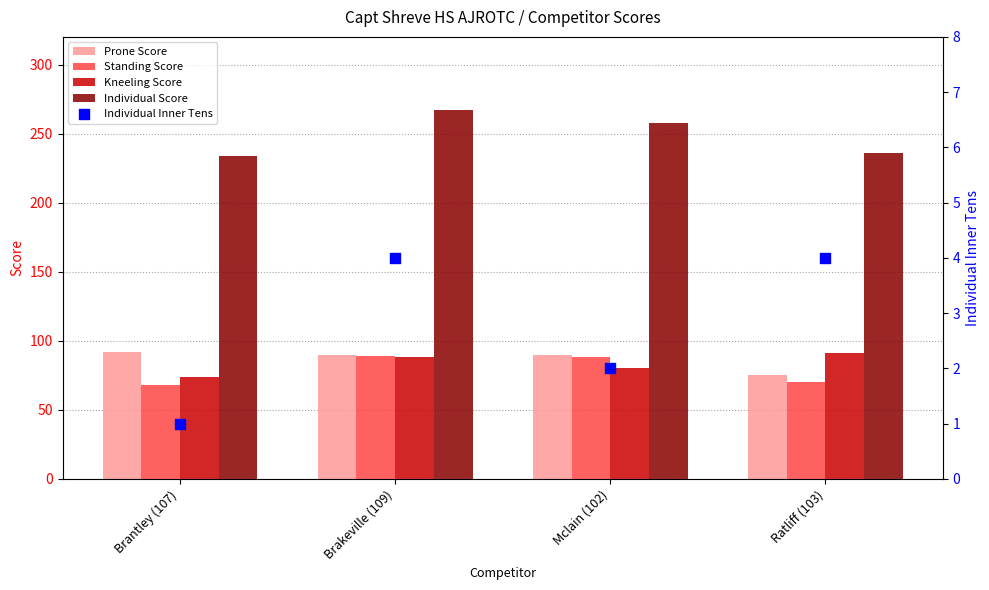

Is the value of Prone Score at Brakeville (109) greater than the value of Individual Inner Tens at Ratliff (103)?

Yes